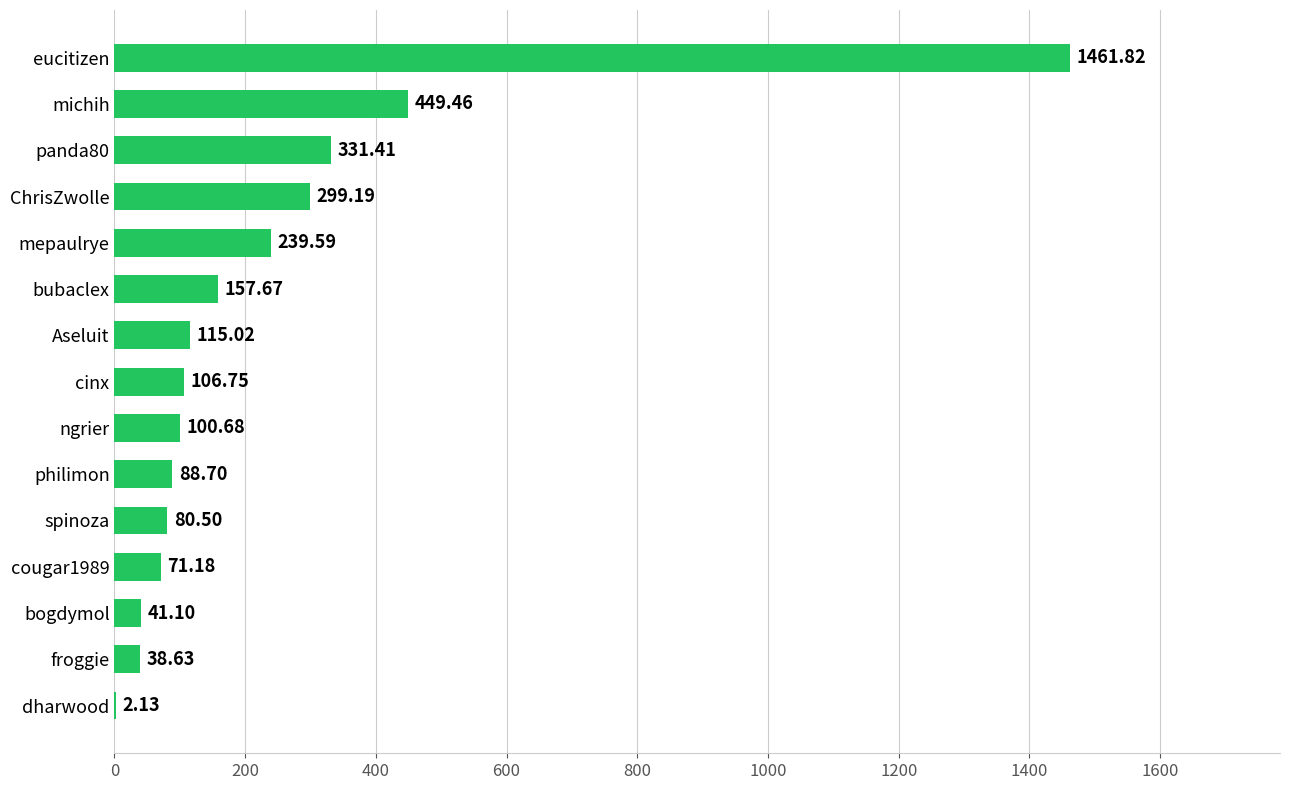

At which category does the chart reach its peak across all series?

eucitizen